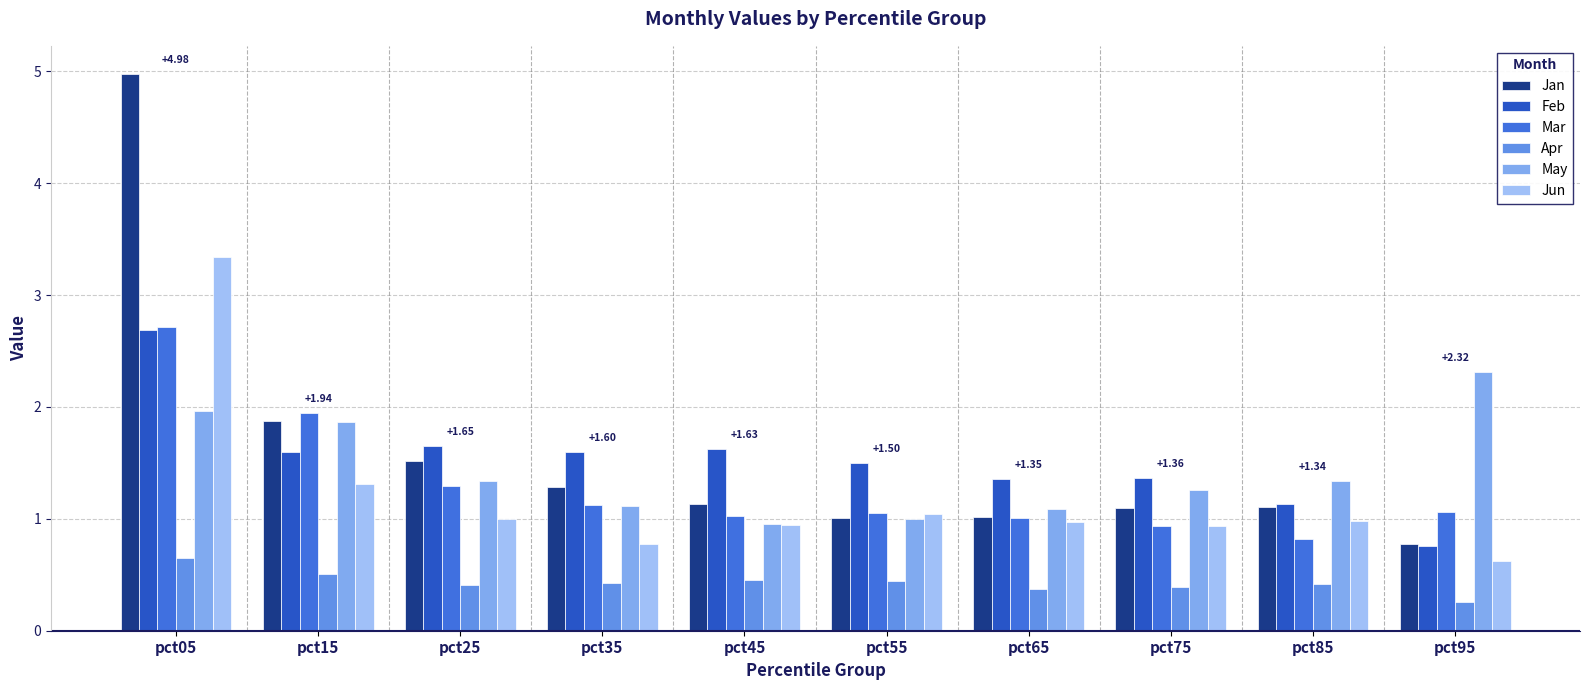

What is the maximum value shown in the chart?

5.0